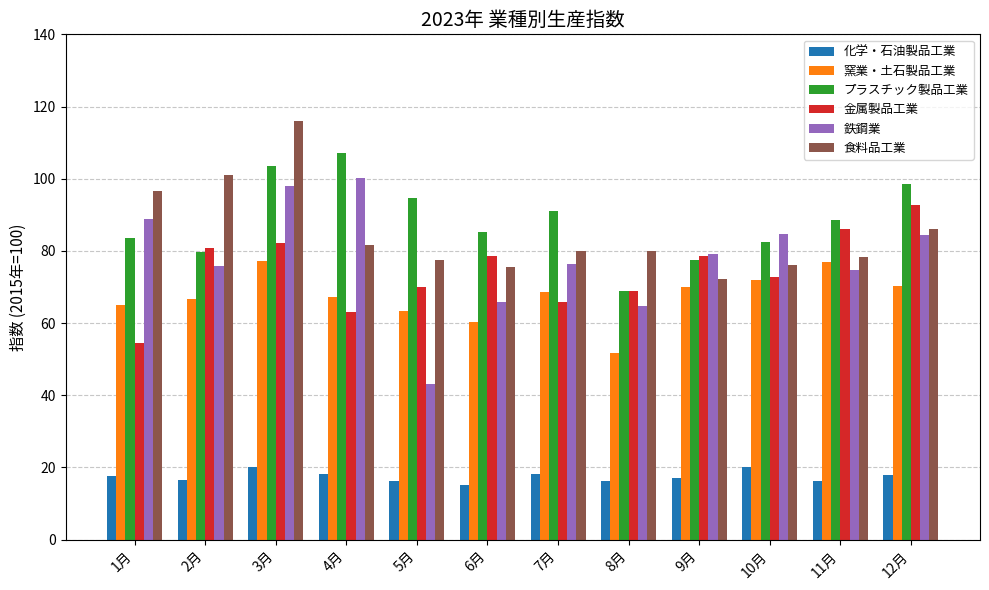

How many categories are shown in the chart?

12